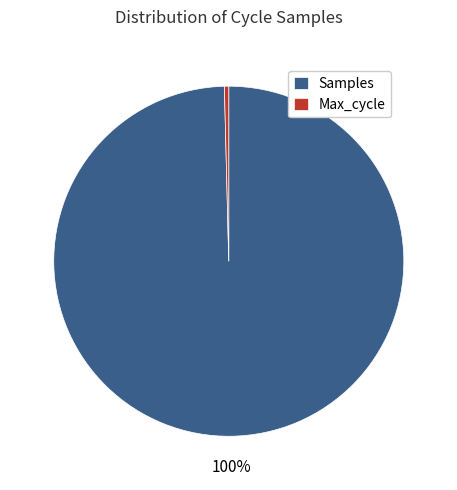

Rank the categories by value from highest to lowest.

Samples, Max_cycle